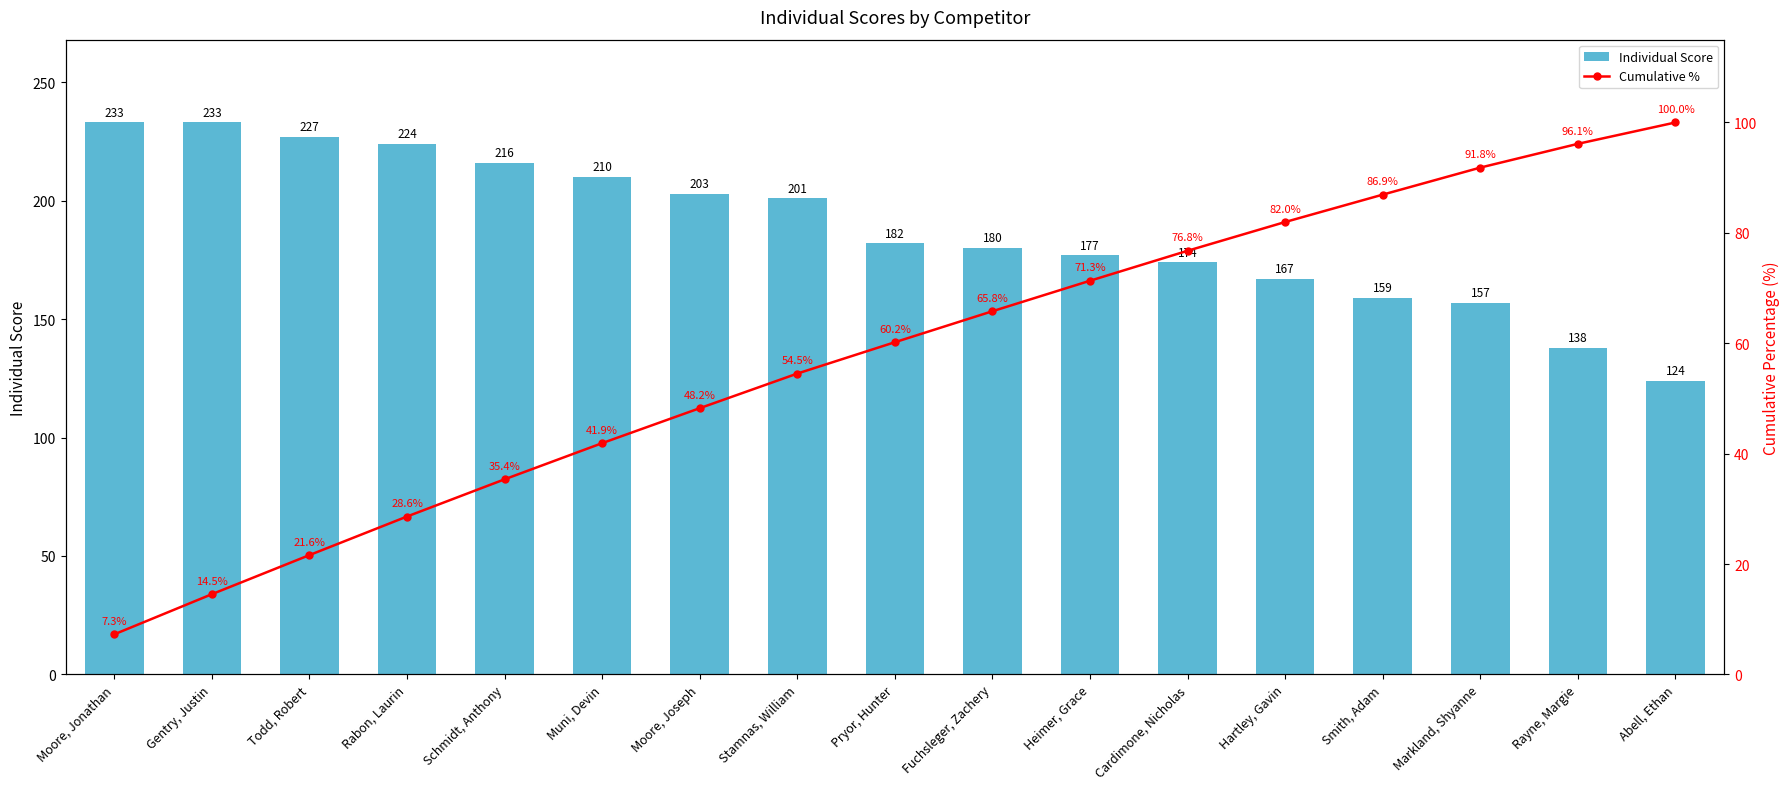

What is the maximum value for Individual Score?

233